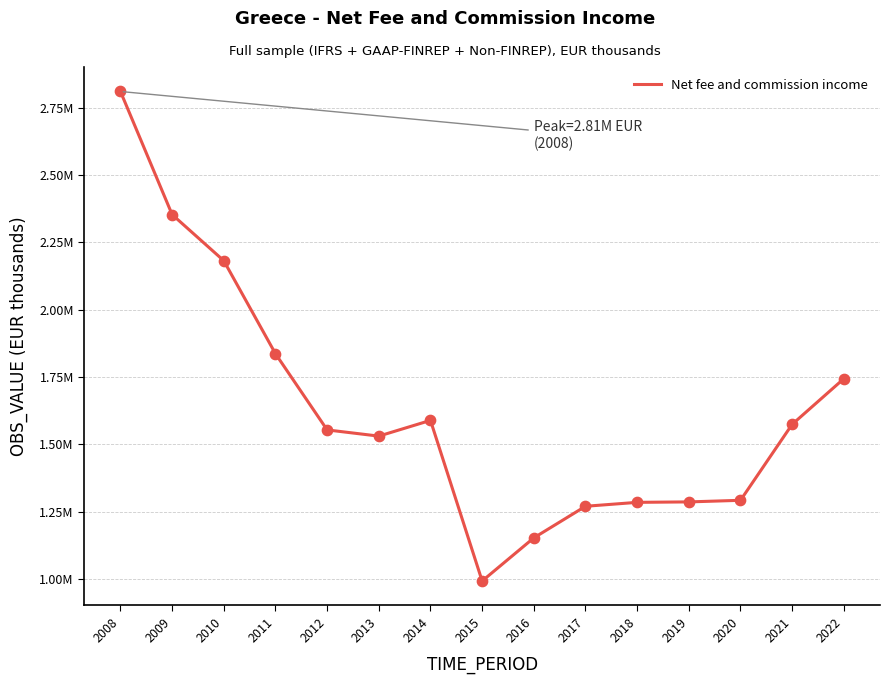

Which has a higher value, 2018 or 2010?

2010